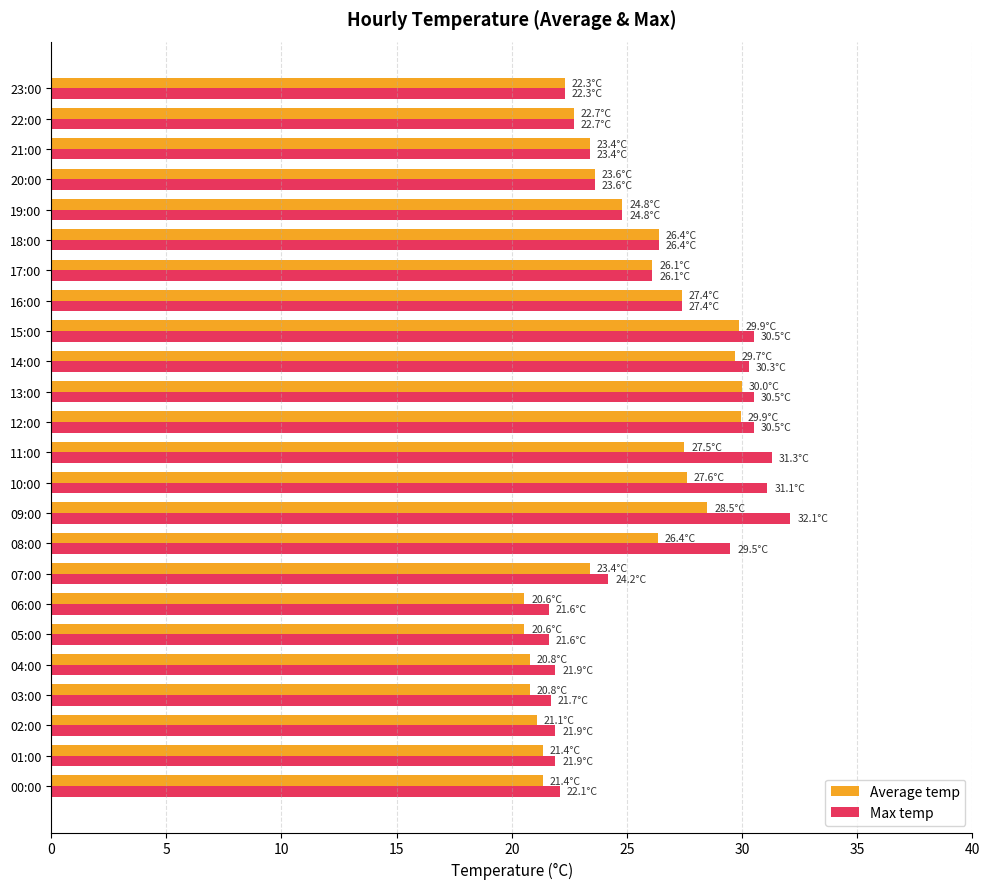

Is the value of Max temp at 01:00 greater than the value of Average temp at 16:00?

No